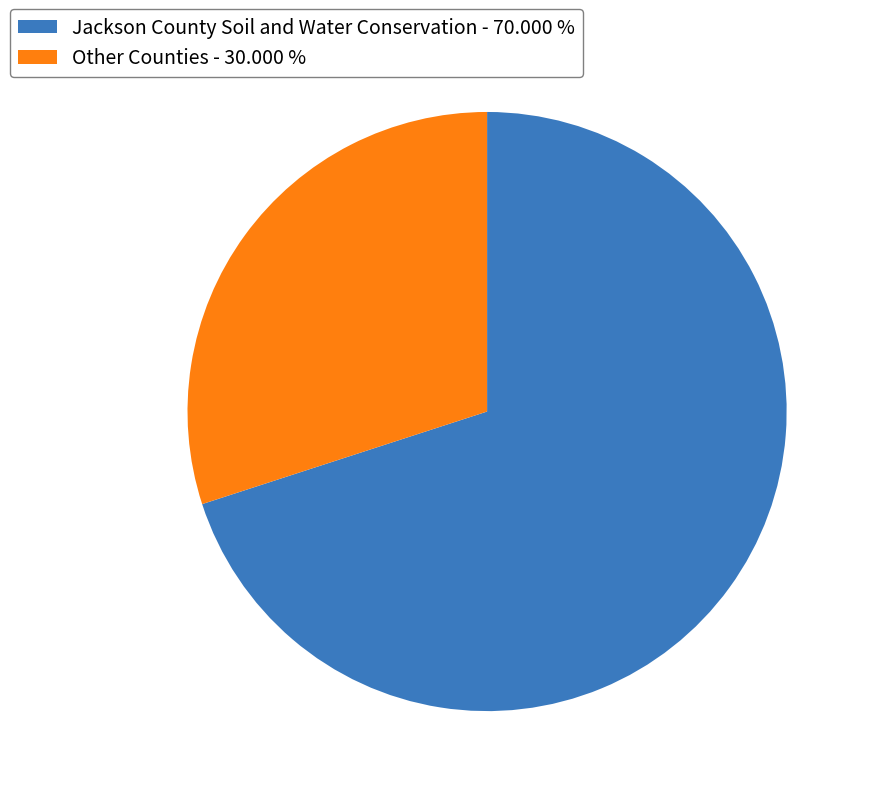

Count the number of slices in the pie.

2